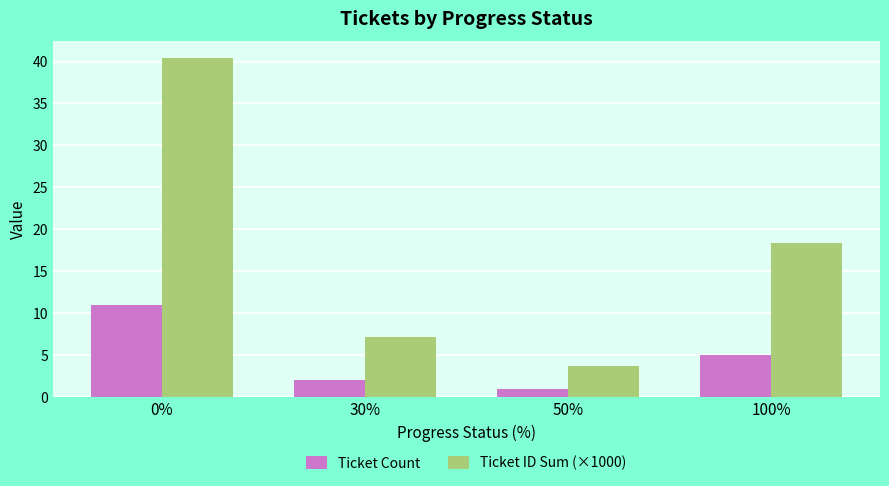

List the series in order of their peak value, lowest first.

Ticket Count, Ticket ID Sum (×1000)